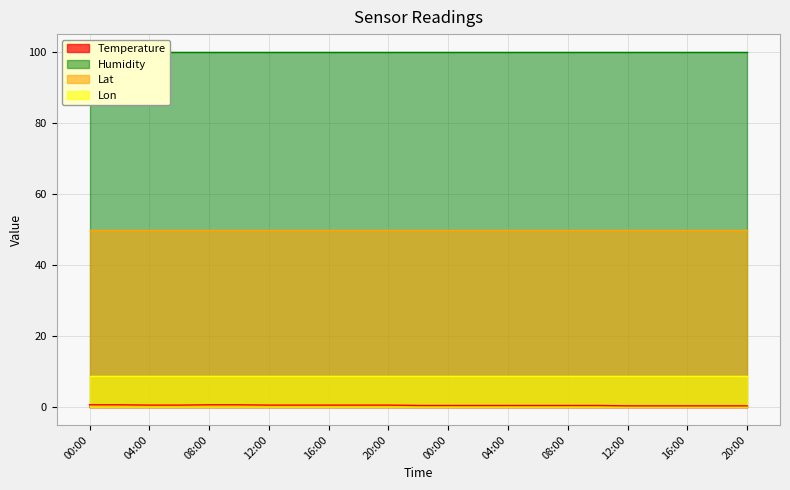

Does the chart have visible grid lines?

Yes